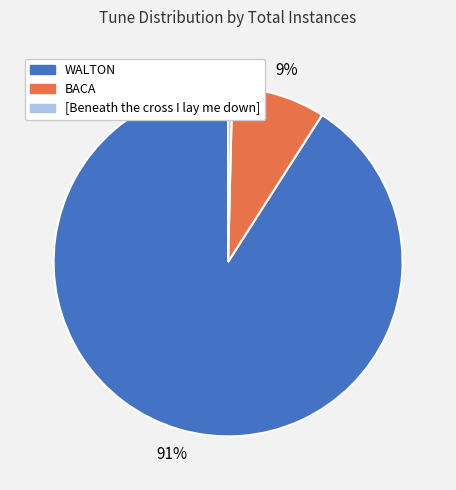

Do WALTON and BACA together represent more than half of the pie?

Yes